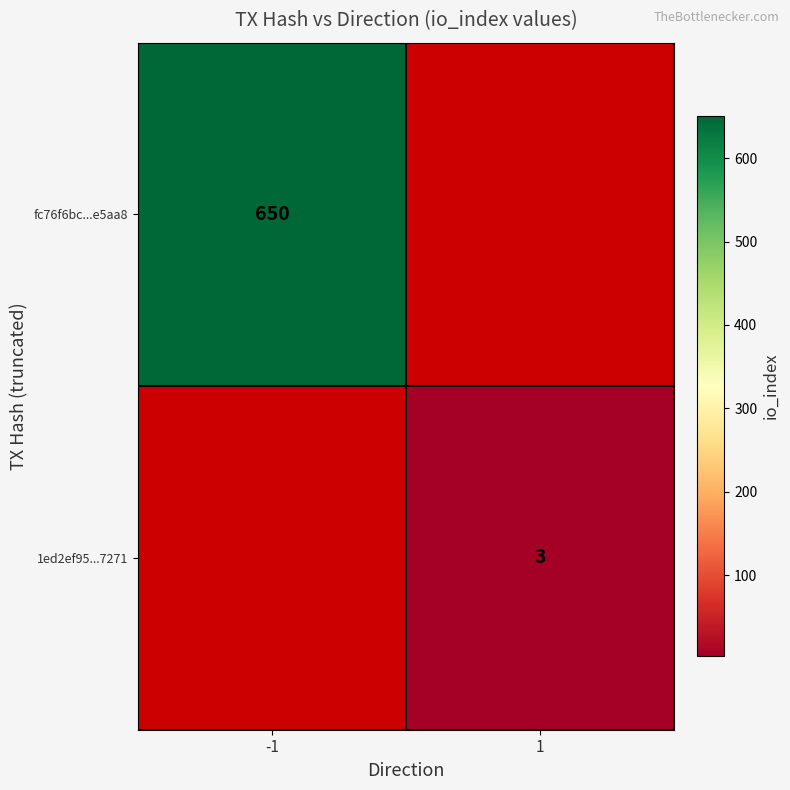

True or false: 1ed2ef95...7271 has a value of 3 at 1.

True